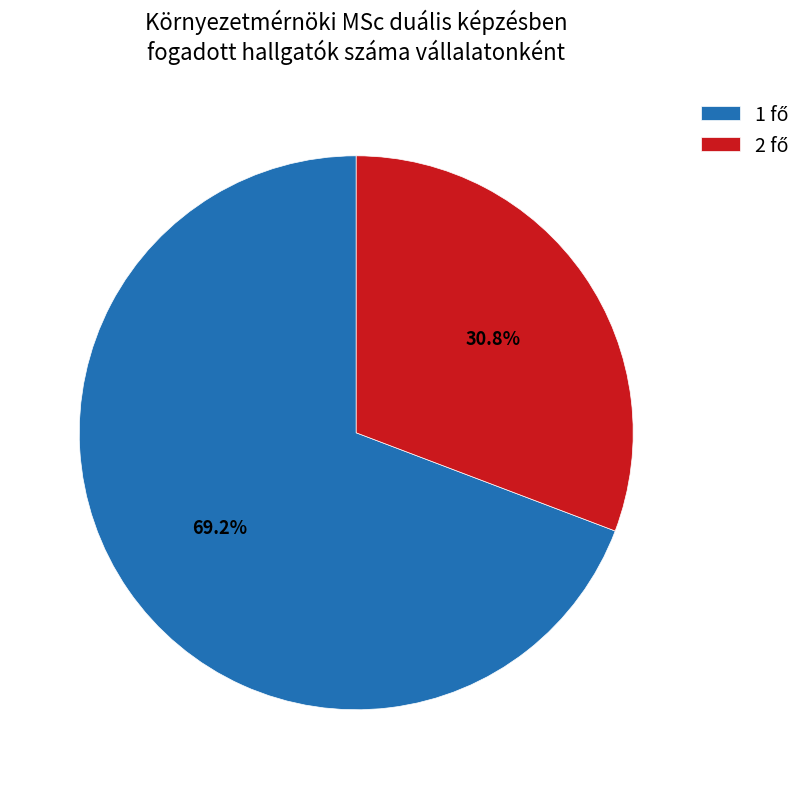

Does any single category account for the majority?

Yes